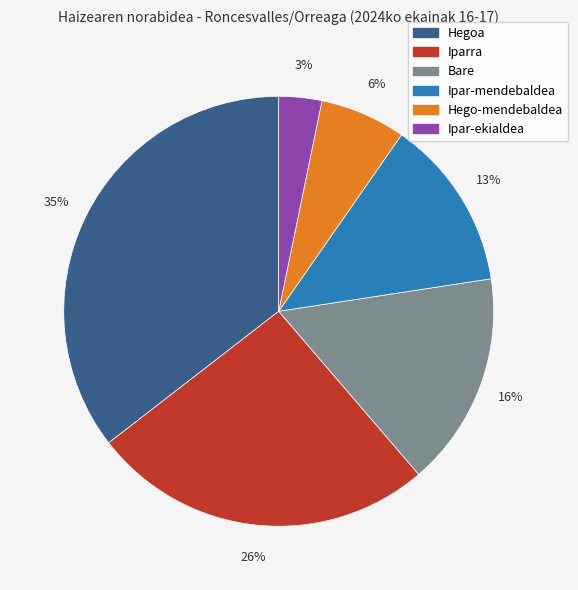

Which slice is the largest?

Hegoa